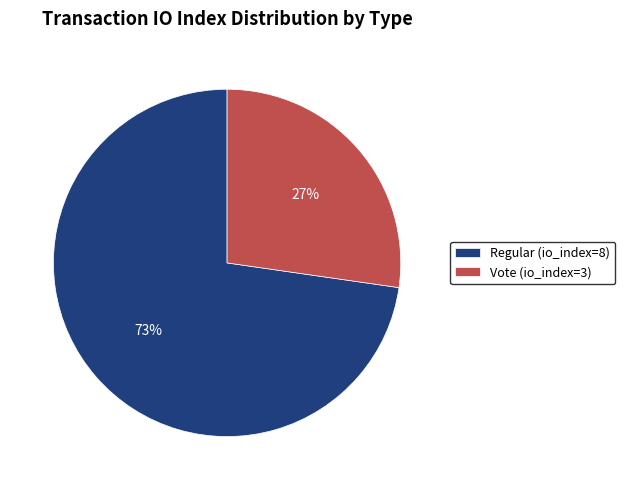

Is it true that Regular (io_index=8) is 73% of the pie?

True